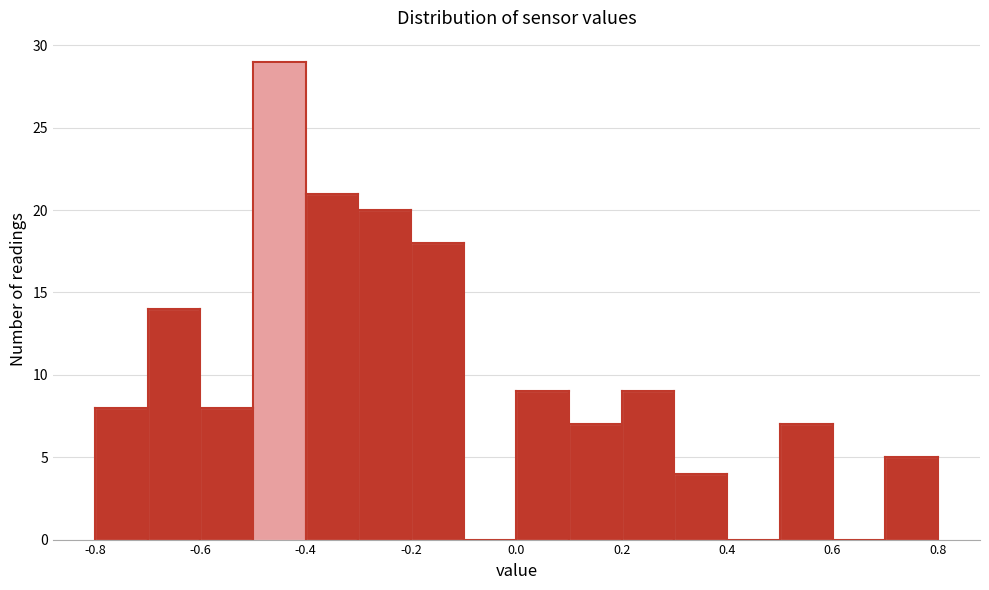

Which range on the x-axis has the tallest bar?

-0.5 to -0.4